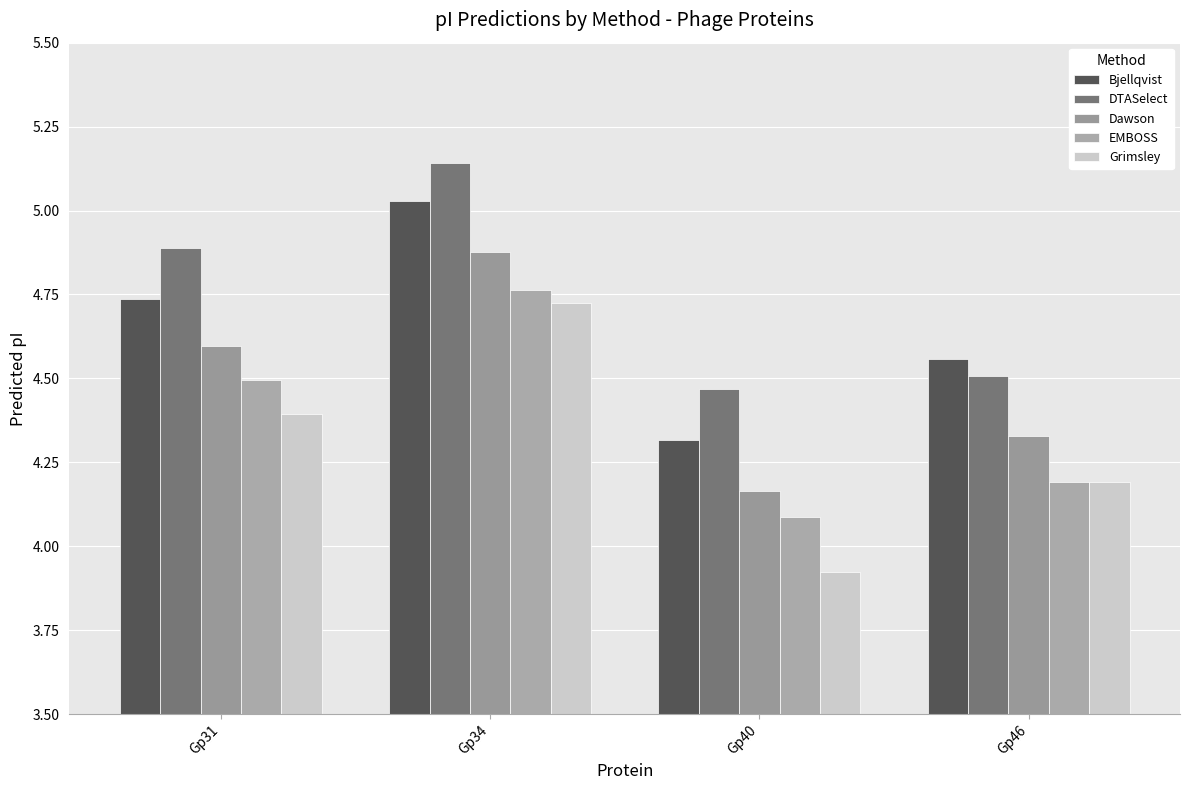

At how many categories does at least one series exceed 4?

4